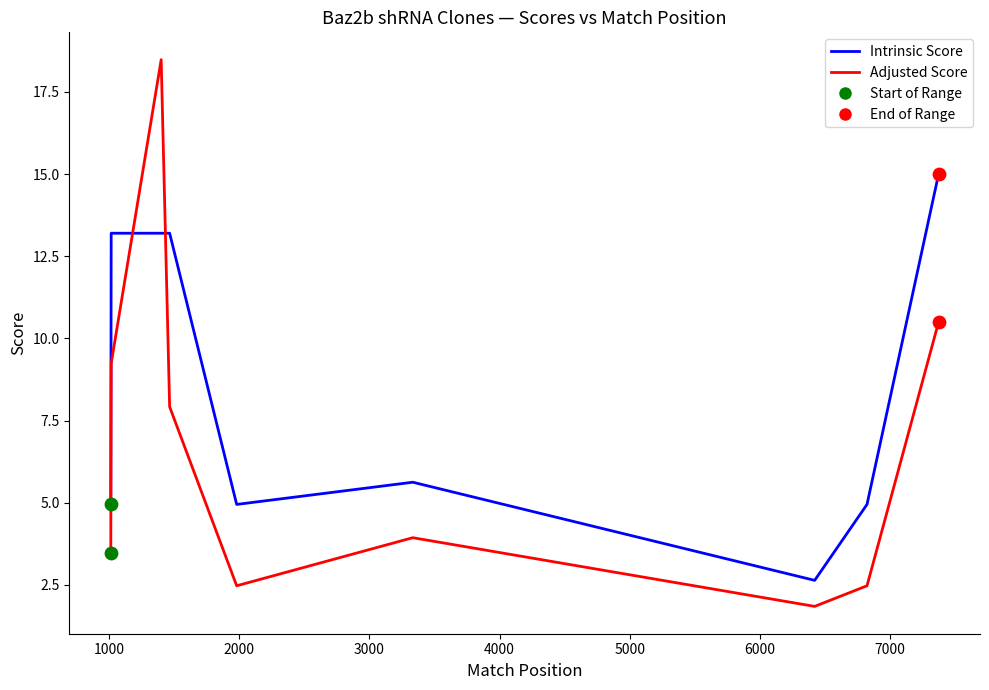

Is the value of Intrinsic Score at 4000 greater than the value of Adjusted Score at 13?

Yes